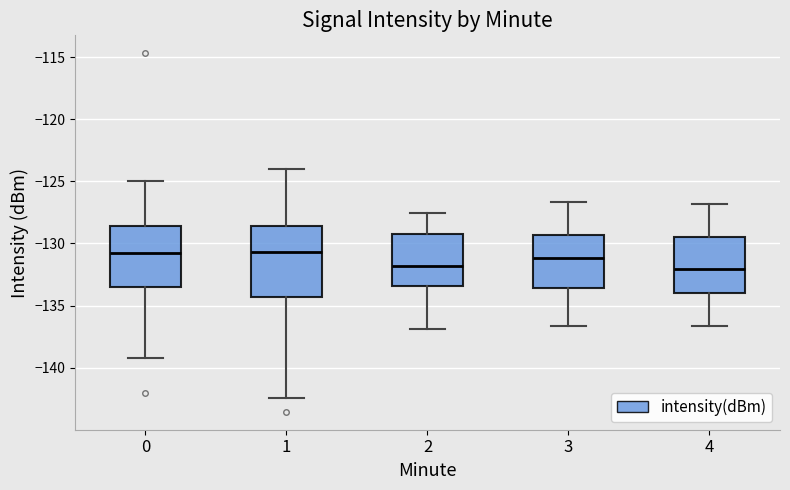

Where does the upper whisker of the box at x = 0 end on the y-axis? The values are not printed on the chart, so give them approximately, as read against the axis.

-125.0